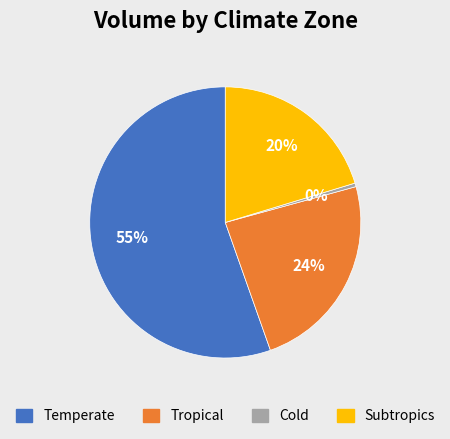

To the nearest percent, what is the average slice percentage?

25%